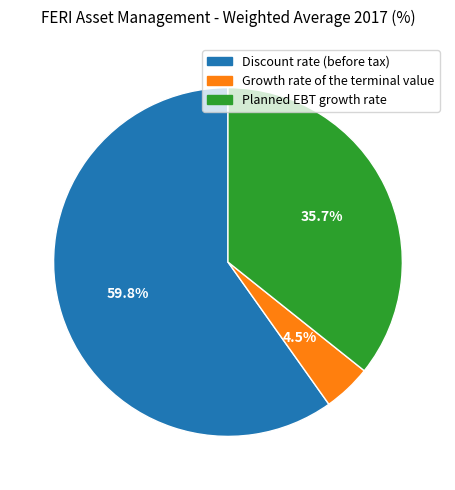

What percentage is the Planned EBT growth rate slice, to the nearest percent?

36%